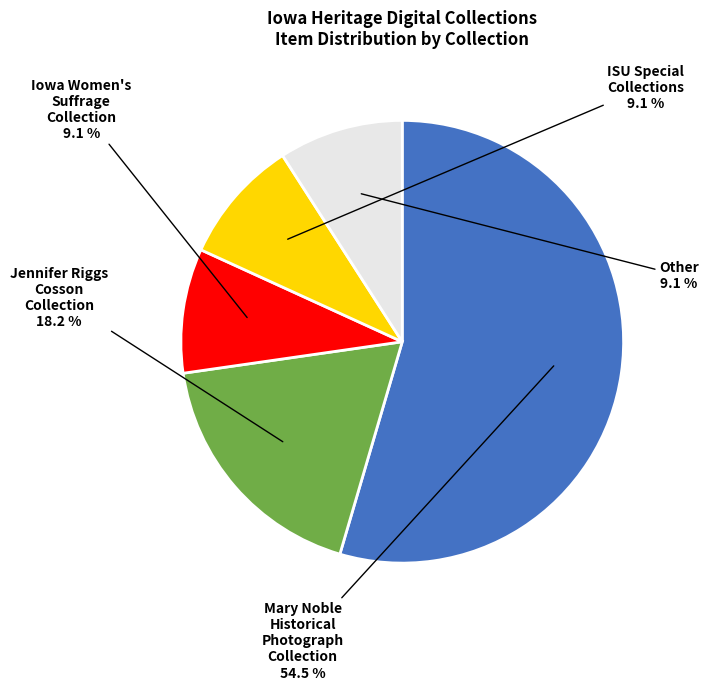

Does any single category account for the majority?

Yes